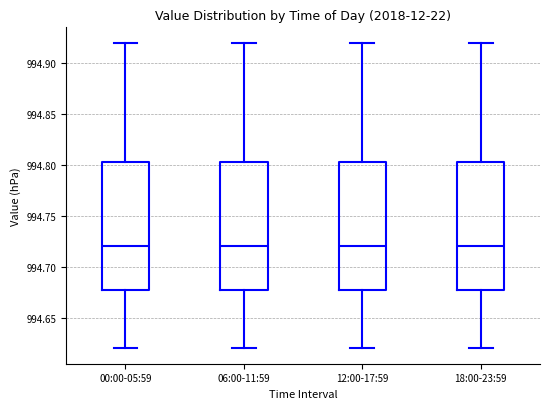

Reading left to right, transcribe this box plot: for each box, give where its median line is, the range the box spans, and where its two whiskers end, as read against the y-axis. The values are not printed on the chart, so give them approximately, as read against the axis.

00:00-05:59: median 994.720, box 994.680 to 994.805, whiskers 994.620 to 994.920
06:00-11:59: median 994.720, box 994.680 to 994.805, whiskers 994.620 to 994.920
12:00-17:59: median 994.720, box 994.680 to 994.805, whiskers 994.620 to 994.920
18:00-23:59: median 994.720, box 994.680 to 994.805, whiskers 994.620 to 994.920